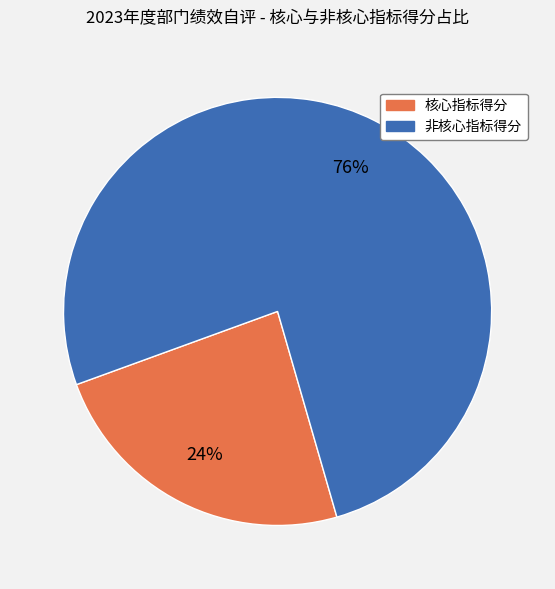

Is there a majority slice in this chart?

Yes